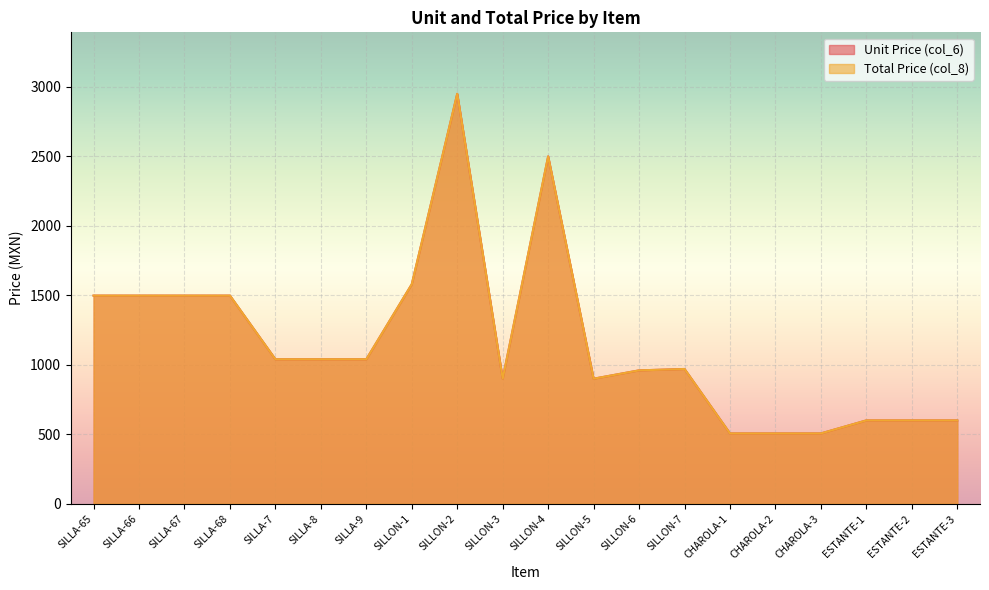

True or false: Total Price (col_8) and Unit Price (col_6) cross at least once.

False